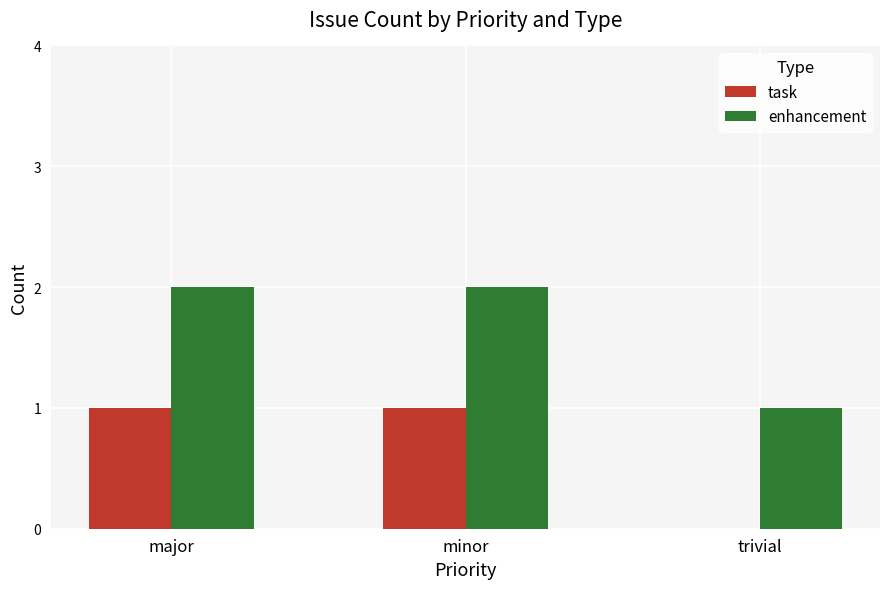

What is the sum of all enhancement values?

5